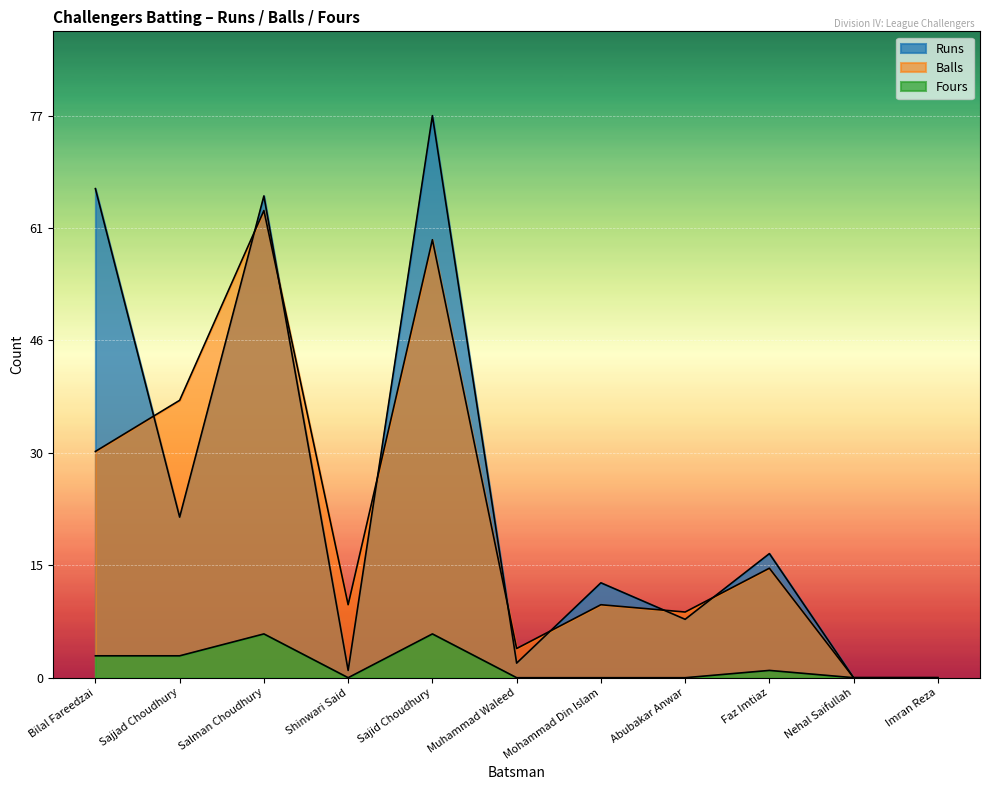

True or false: Balls and Fours intersect in this chart.

False